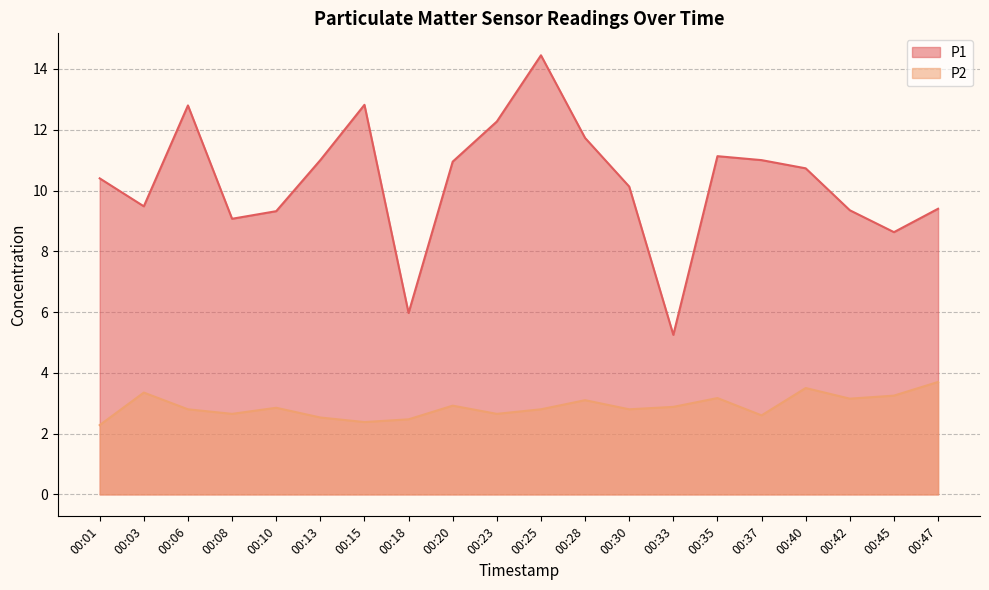

Rank the categories by P1 value from lowest to highest.

00:33, 00:18, 00:45, 00:08, 00:10, 00:42, 00:47, 00:03, 00:30, 00:01, 00:40, 00:20, 00:13, 00:37, 00:35, 00:28, 00:23, 00:06, 00:15, 00:25